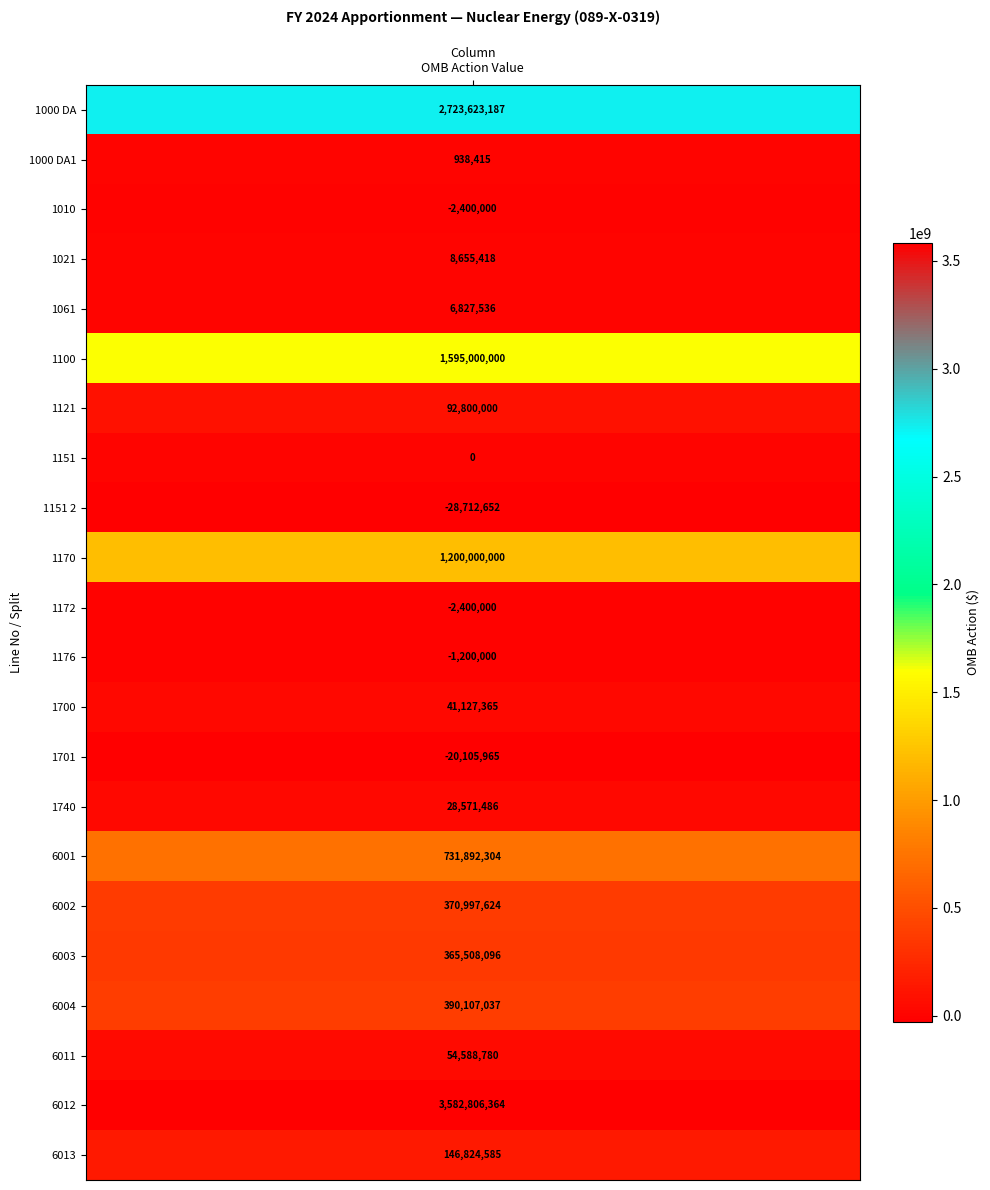

What is the change in value from 1100 to 1172?

-1597400000